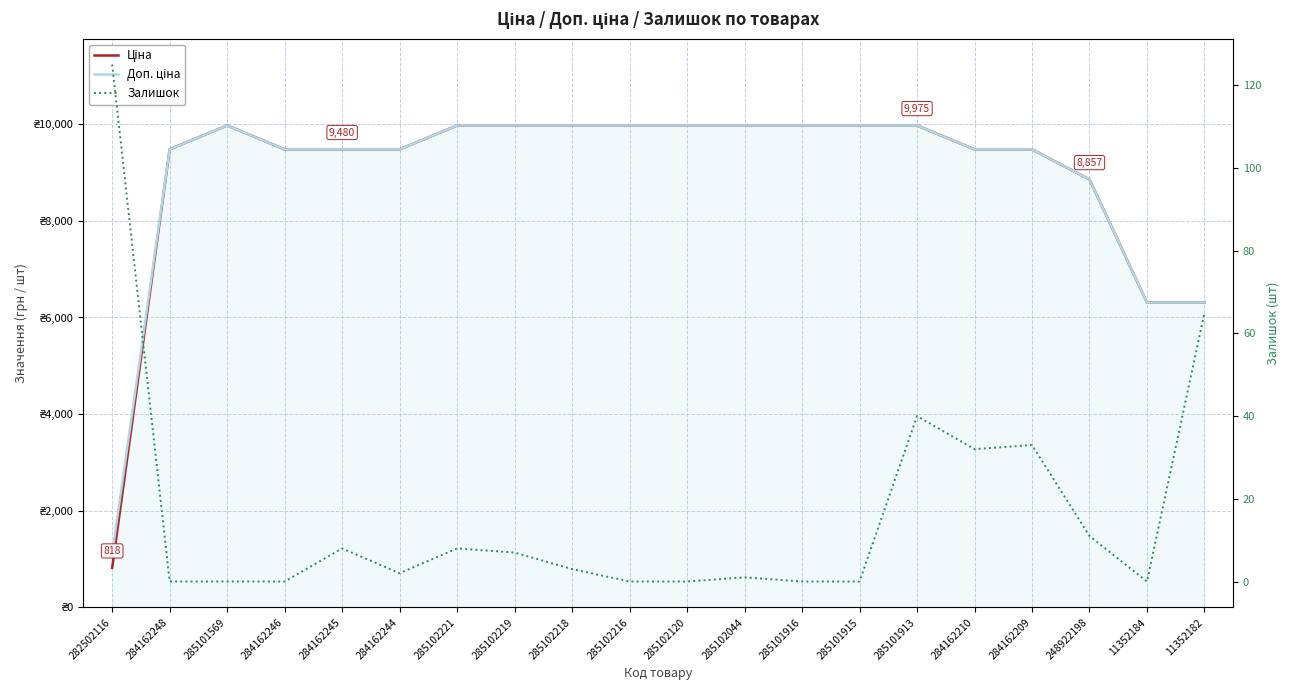

How many categories are shown in the chart?

20